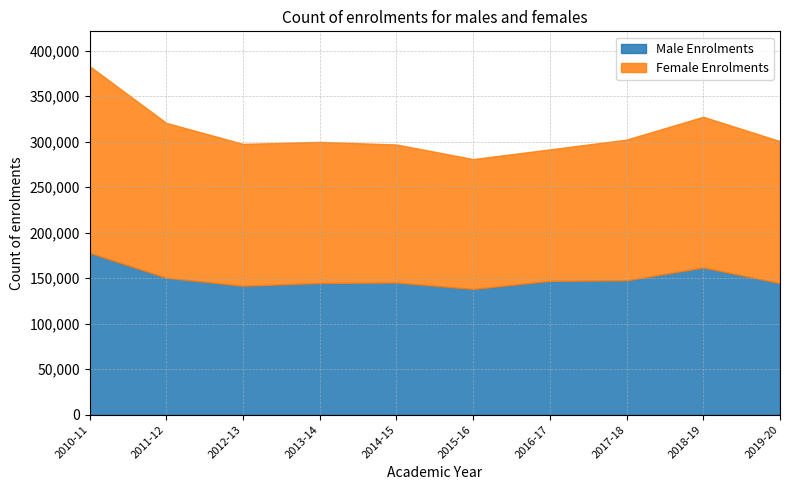

Which series ends up on top after the final intersection of Male Enrolments and Female Enrolments?

Female Enrolments